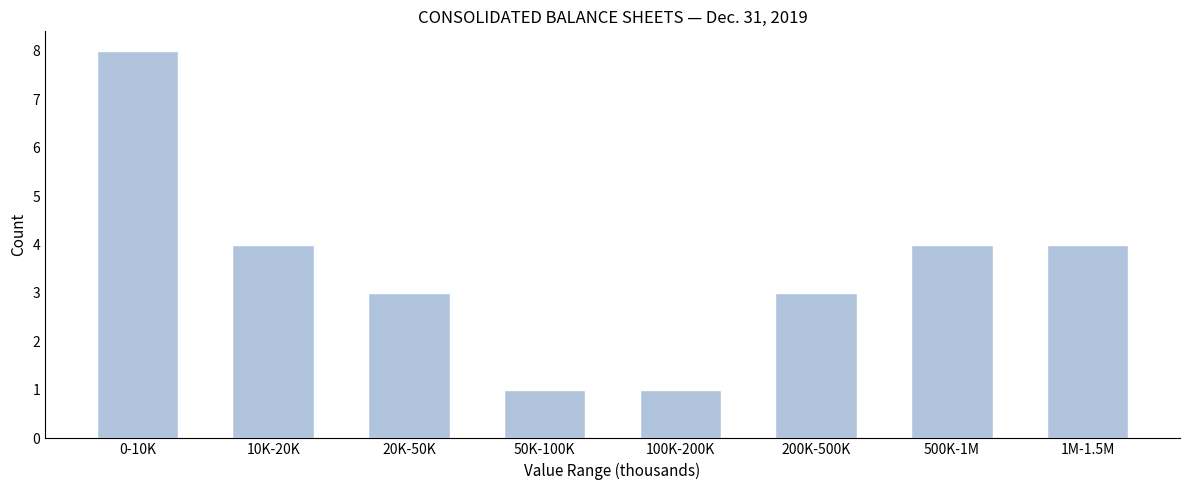

Reading left to right, extract all data points from this chart.

0-10K=8	10K-20K=4	20K-50K=3	50K-100K=1	100K-200K=1	200K-500K=3	500K-1M=4	1M-1.5M=4